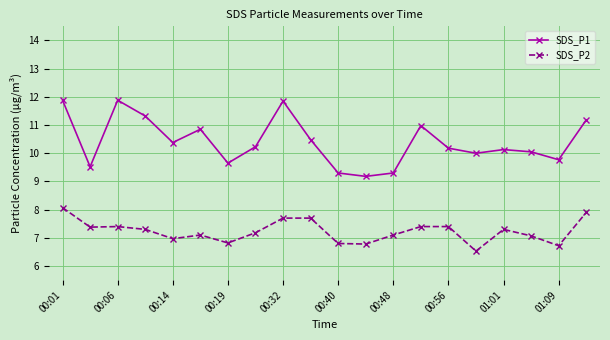

Which series has the largest total across all categories?

SDS_P1